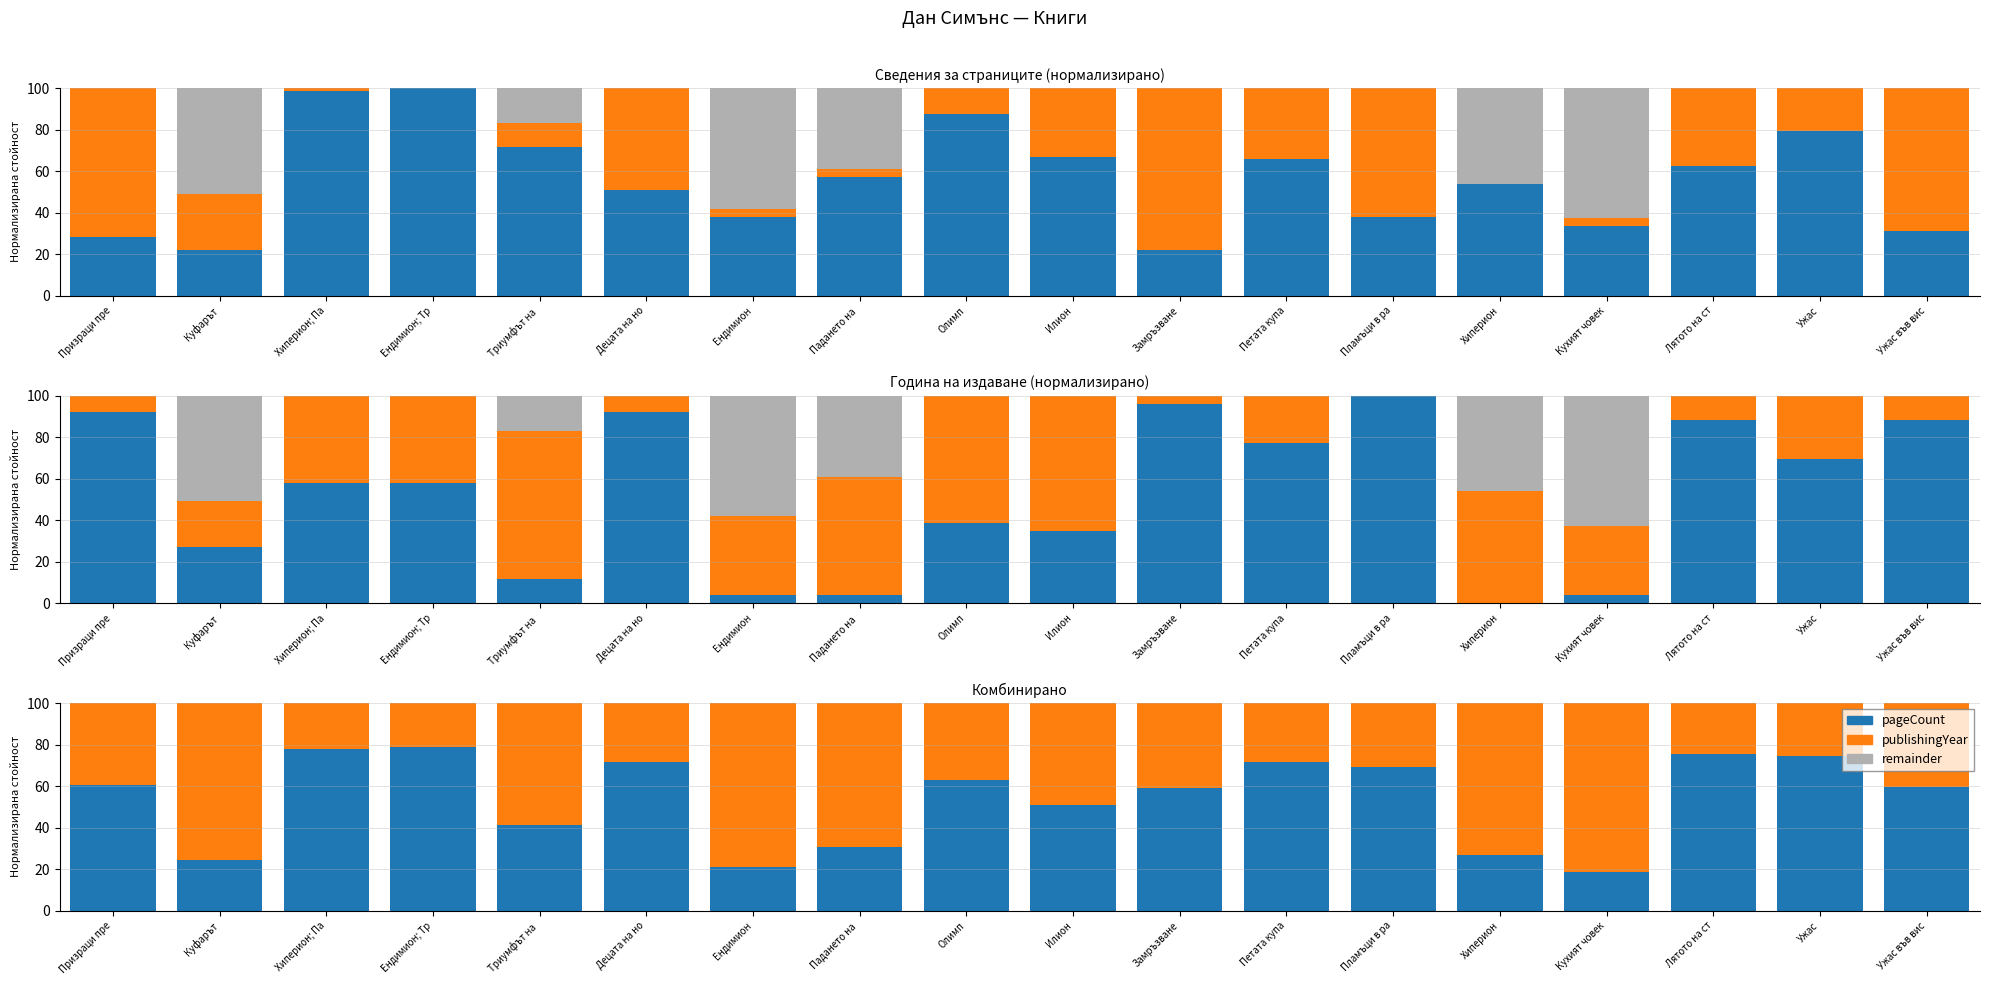

Reading left to right, what are all the values shown in this chart?

pageCount: 60.3	24.6	78.1	78.8	41.5	71.6	21.0	30.5	62.9	50.6	59.2	71.4	69.0	27.0	18.6	75.6	74.3	59.7
publishingYear: 39.7	75.4	21.9	21.2	58.5	28.4	79.0	69.5	37.1	49.4	40.8	28.6	31.0	73.0	81.4	24.4	25.7	40.3
remainder: 0.0	0.0	0.0	0.0	0.0	0.0	0.0	0.0	0.0	0.0	0.0	0.0	0.0	0.0	0.0	0.0	0.0	0.0